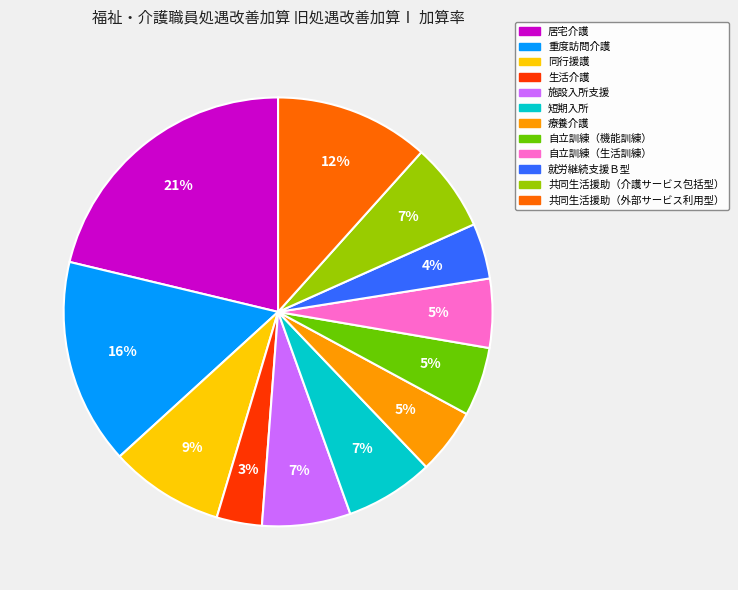

Do 同行援護 and 自立訓練（生活訓練） together represent more than half of the pie?

No